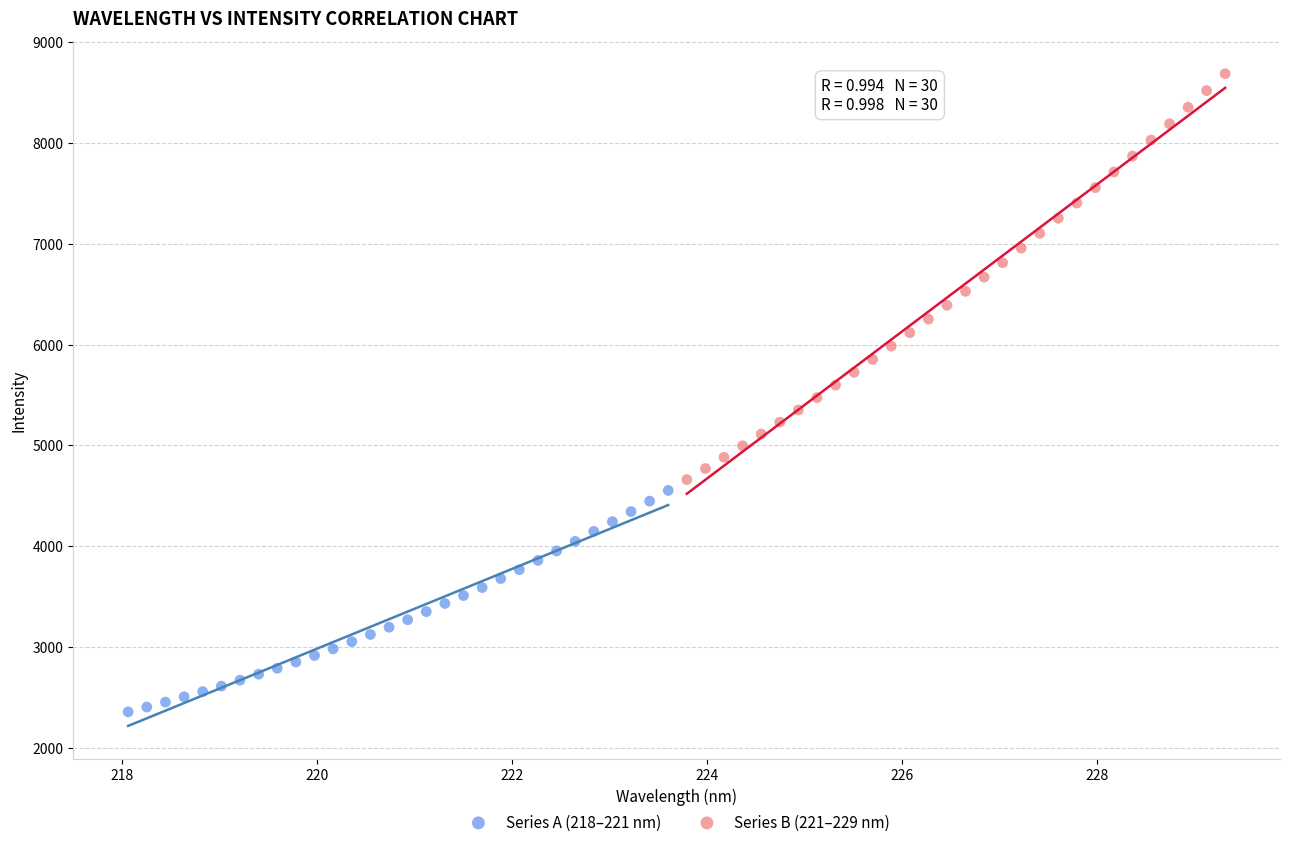

Which series reaches the maximum Y coordinate?

Series B (221–229 nm)